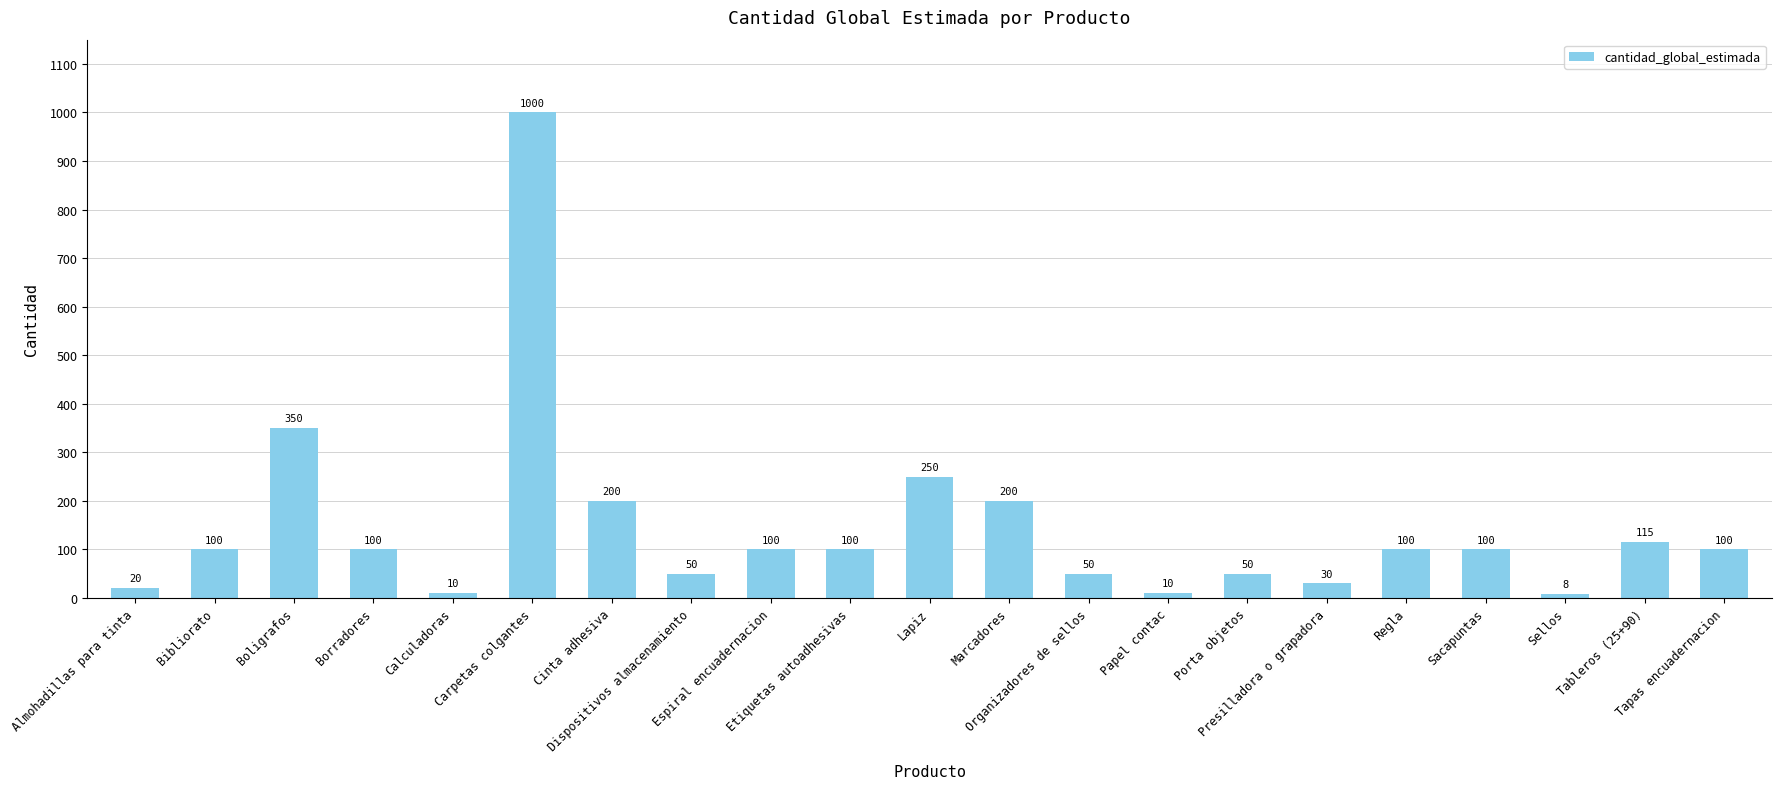

At which category does the chart reach its minimum across all series?

Sellos